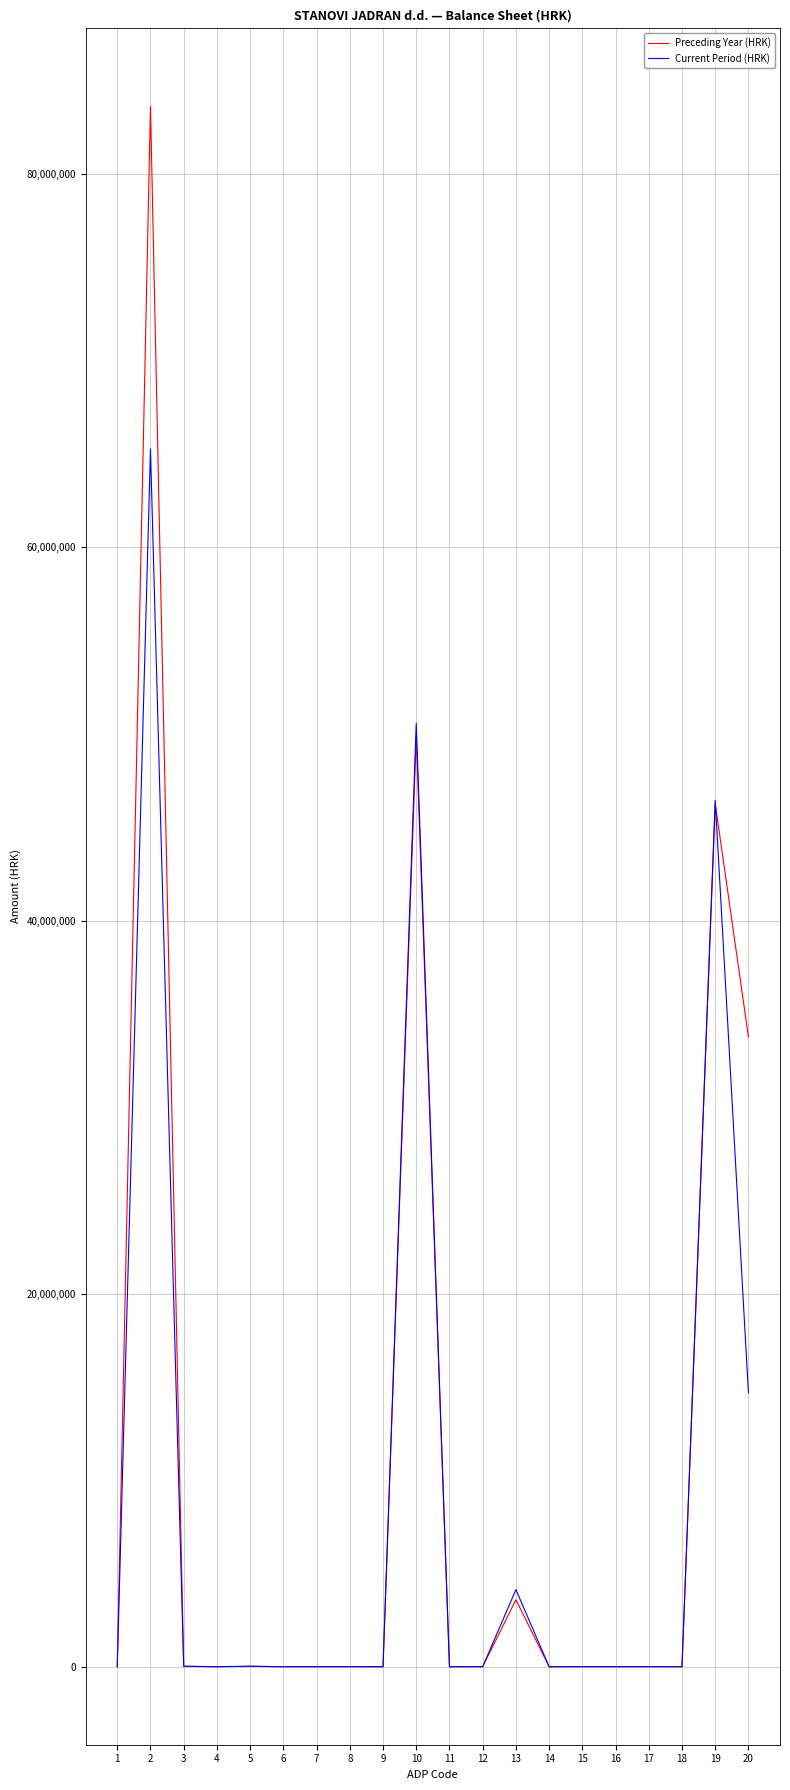

List the series in order of their peak value, lowest first.

Current Period (HRK), Preceding Year (HRK)